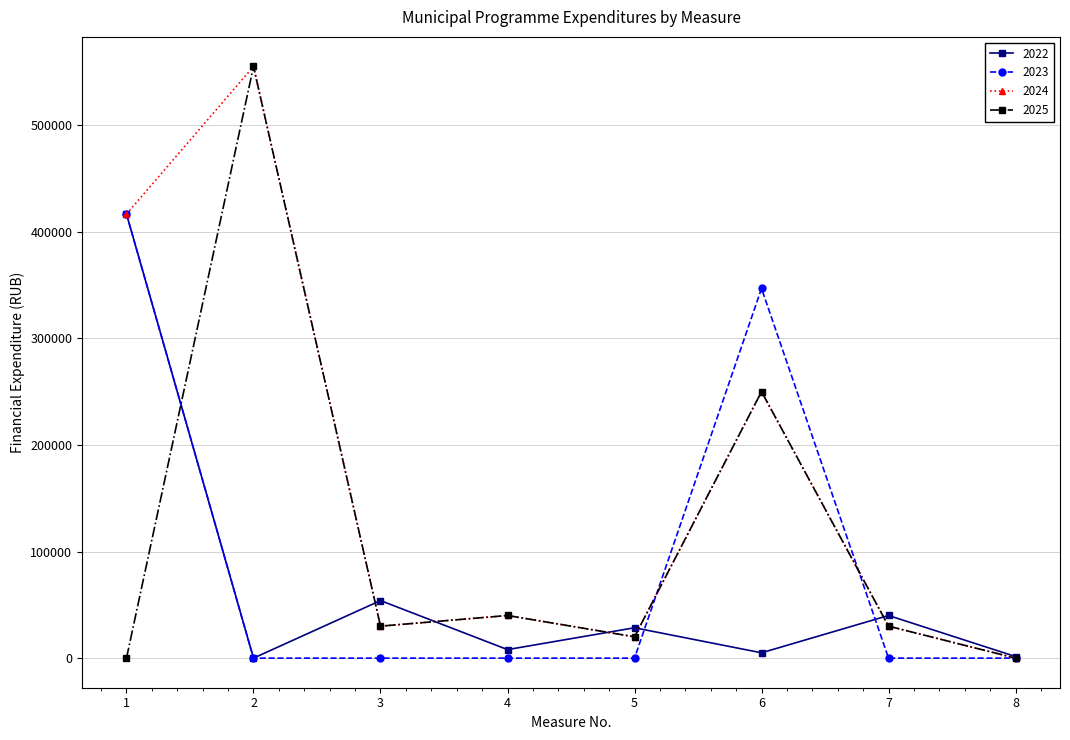

Where do 2023 and 2025 first cross each other?

1 and 2